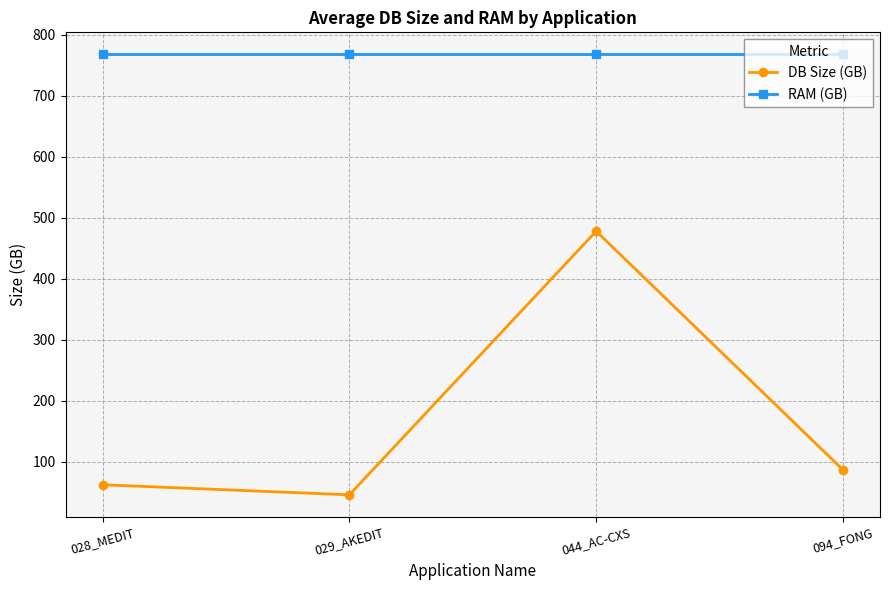

How many values in the DB Size (GB) series are below 86?

2